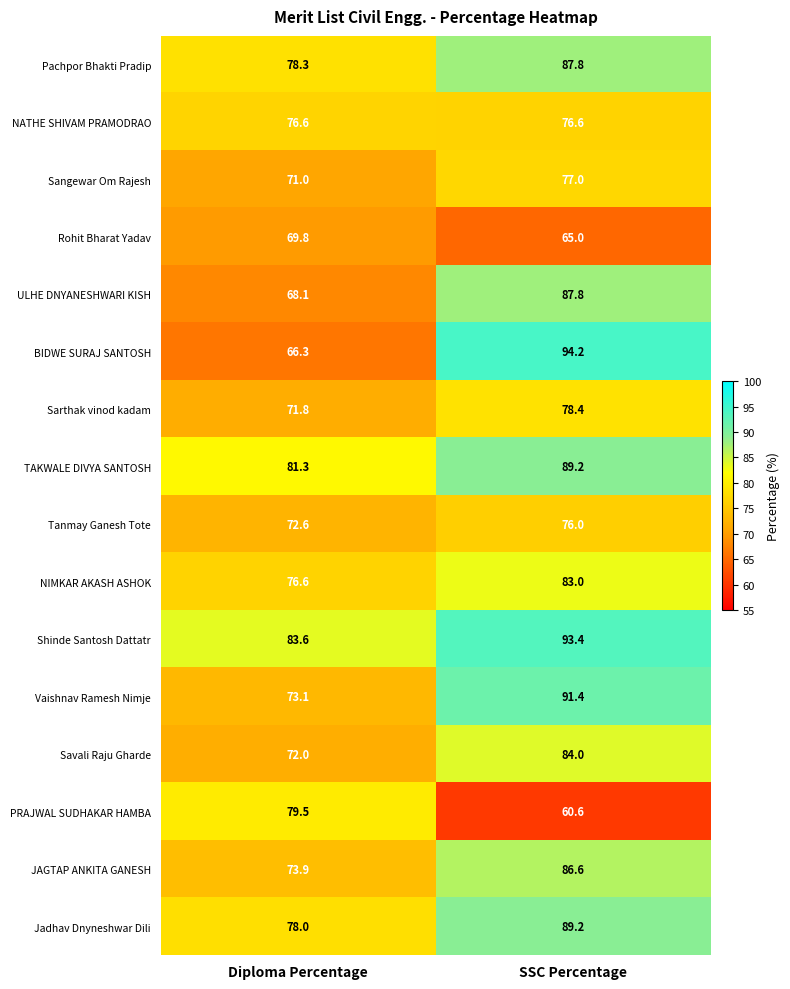

At which category is the sum across all series the highest?

SSC Percentage